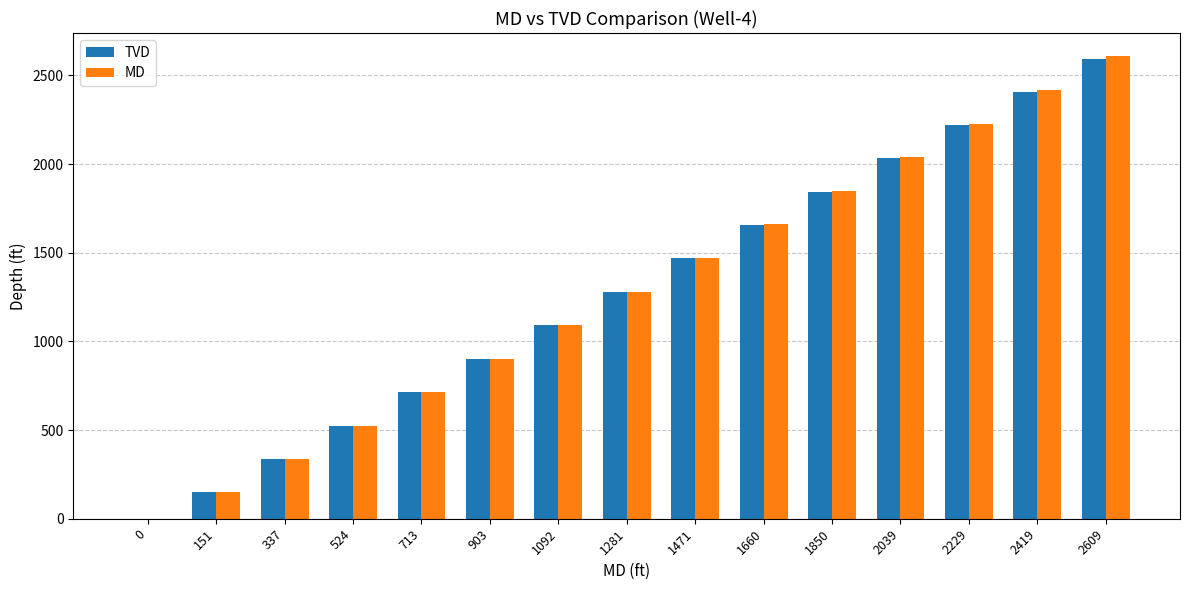

What is the highest value of the TVD series?

2590.6